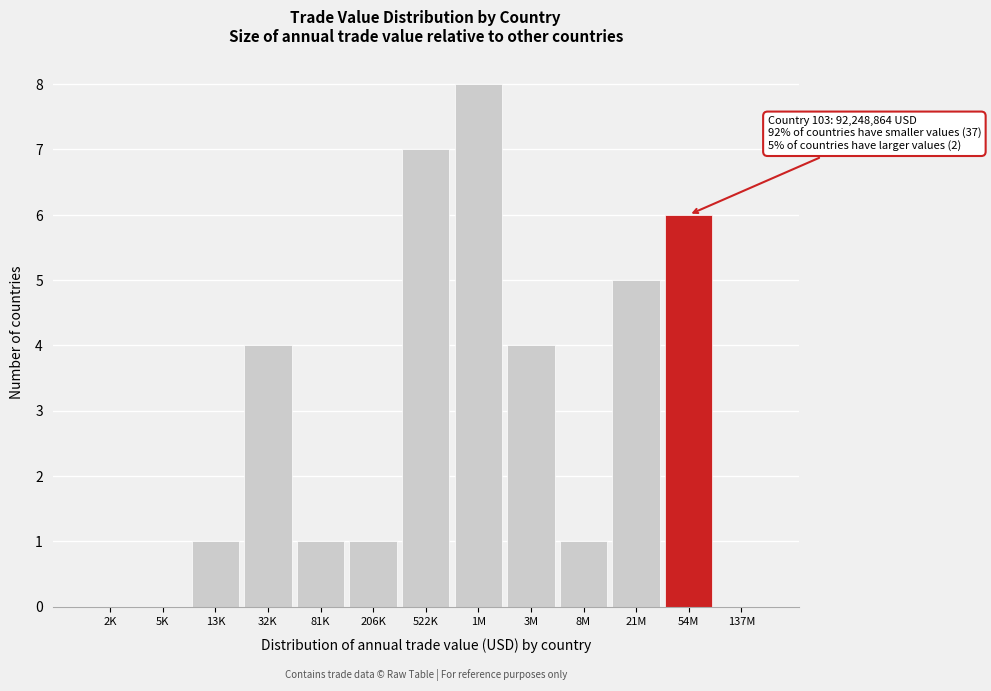

Reading left to right, extract all data points from this chart.

2K=0	5K=0	13K=1	32K=4	81K=1	206K=1	522K=7	1M=8	3M=4	8M=1	21M=5	54M=6	137M=0